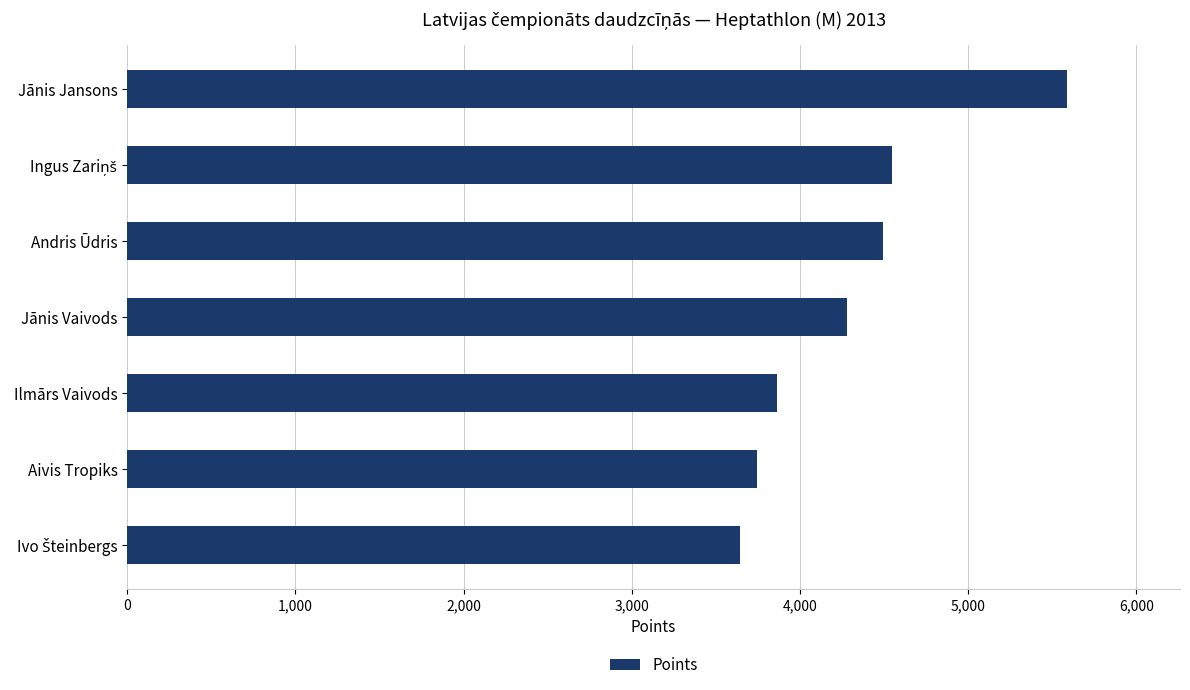

How many data points are less than 4279?

3